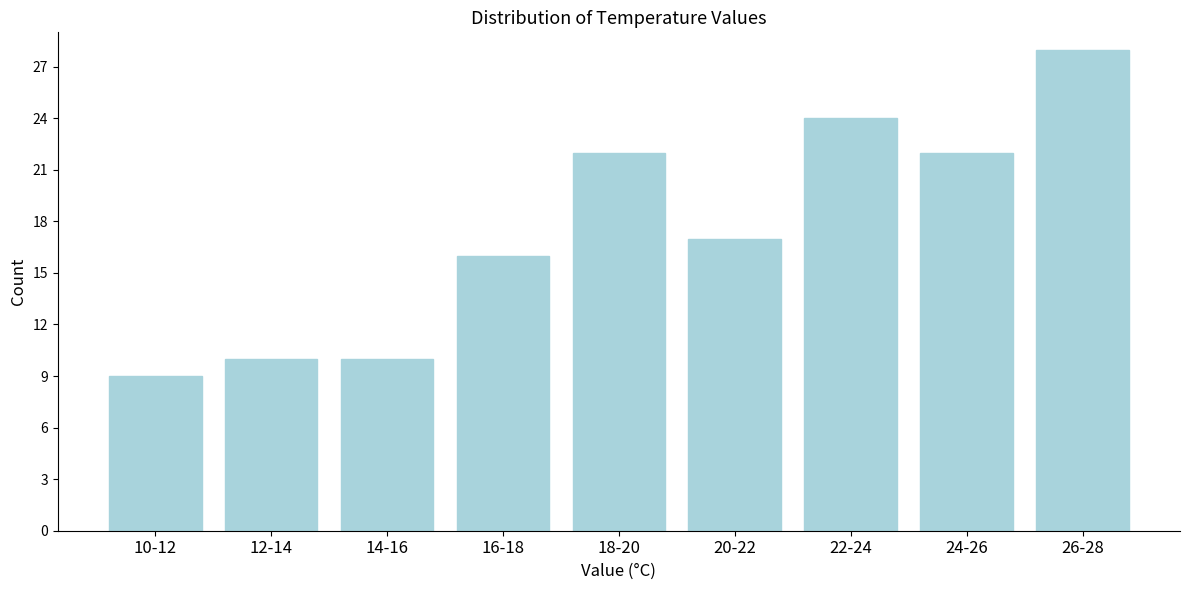

Reading left to right, list all the values displayed in this chart.

9	10	10	16	22	17	24	22	28